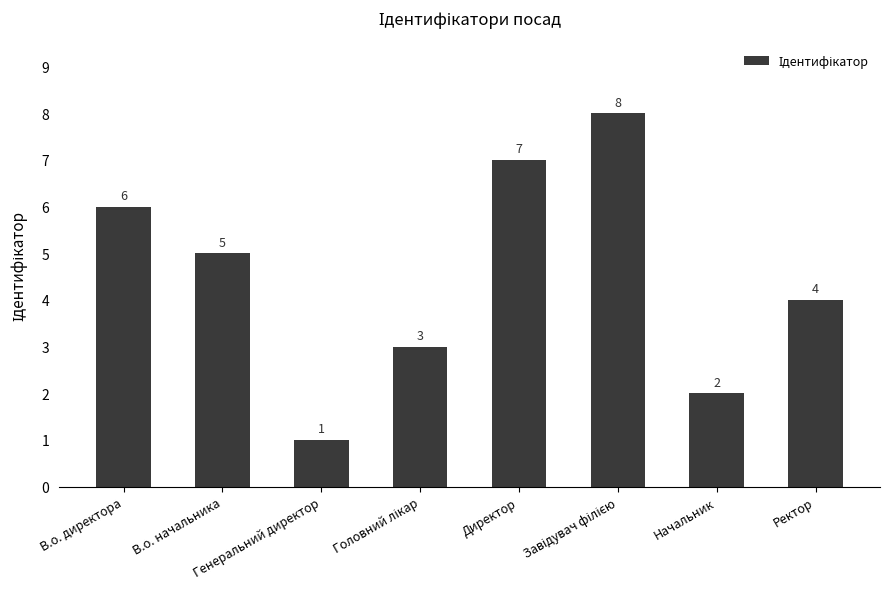

How many bars are there in total?

8